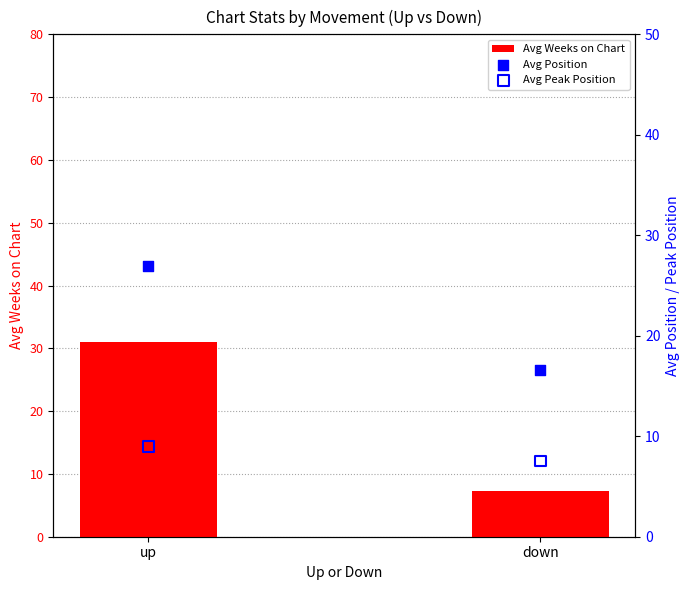

Which series contains the lowest Y value?

Avg Weeks on Chart